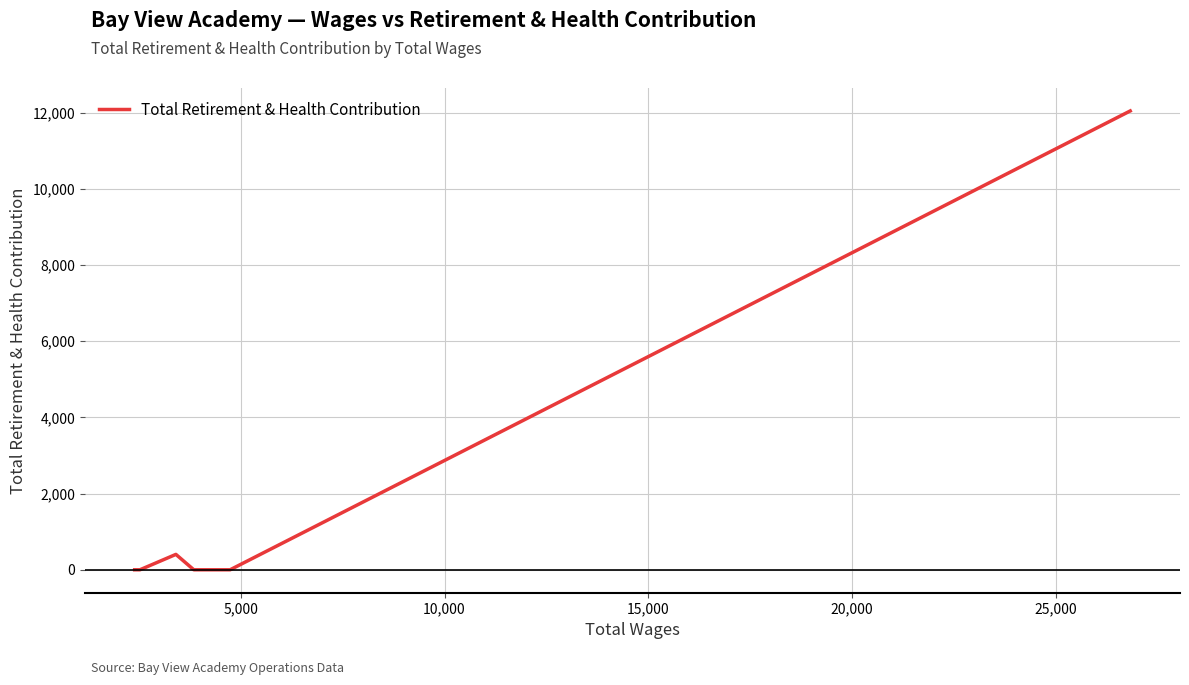

What is the greatest value displayed?

12044